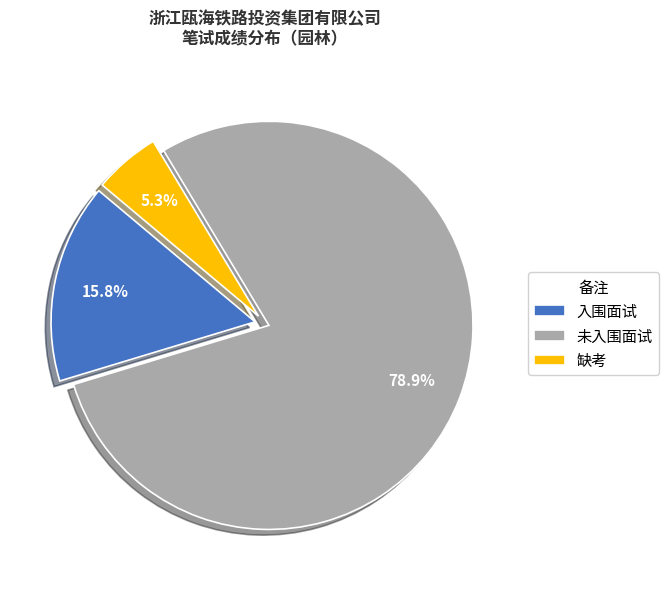

What percentage is the 入围面试 slice, to the nearest percent?

16%